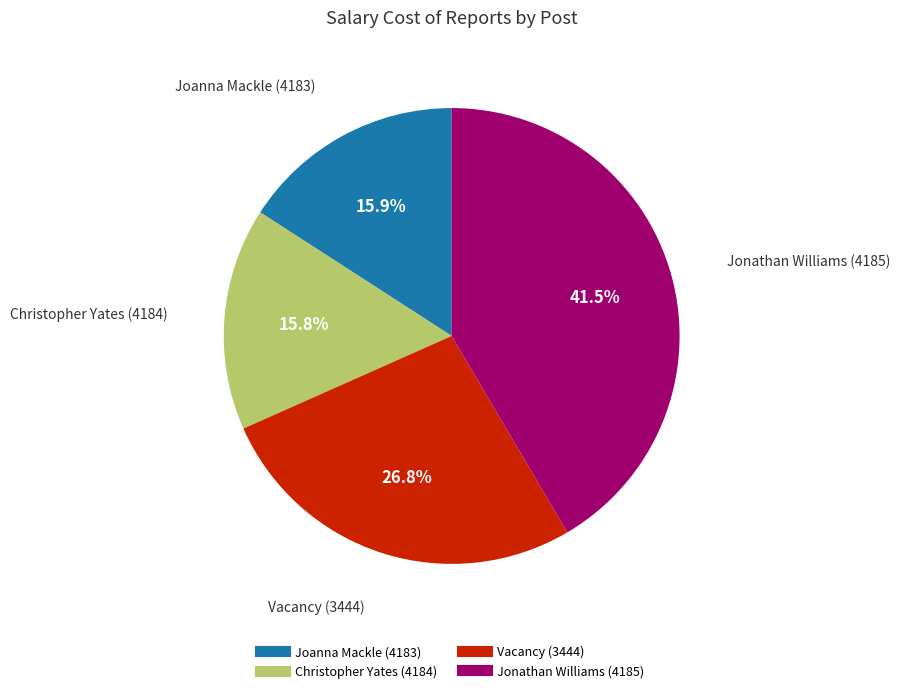

The Christopher Yates (4184) slice represents 30% of the pie. True or false?

False